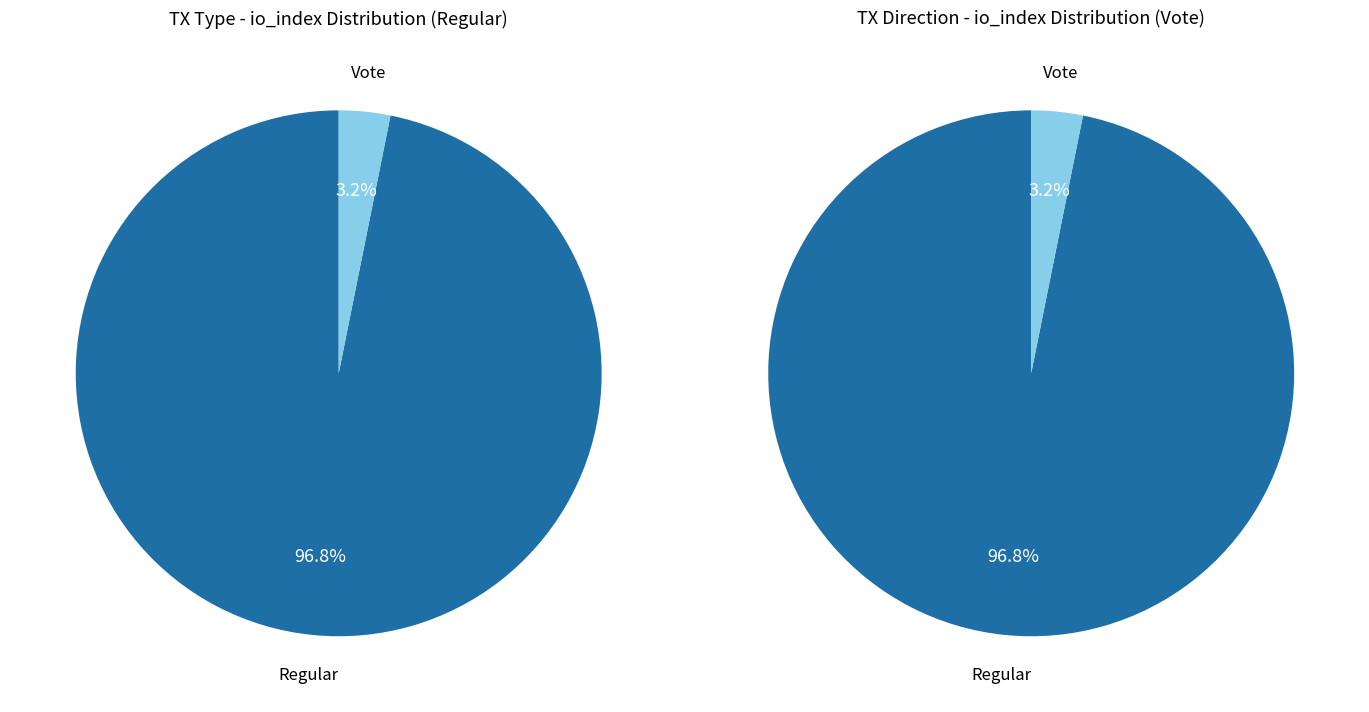

To the nearest percent, what portion does Vote represent?

3%